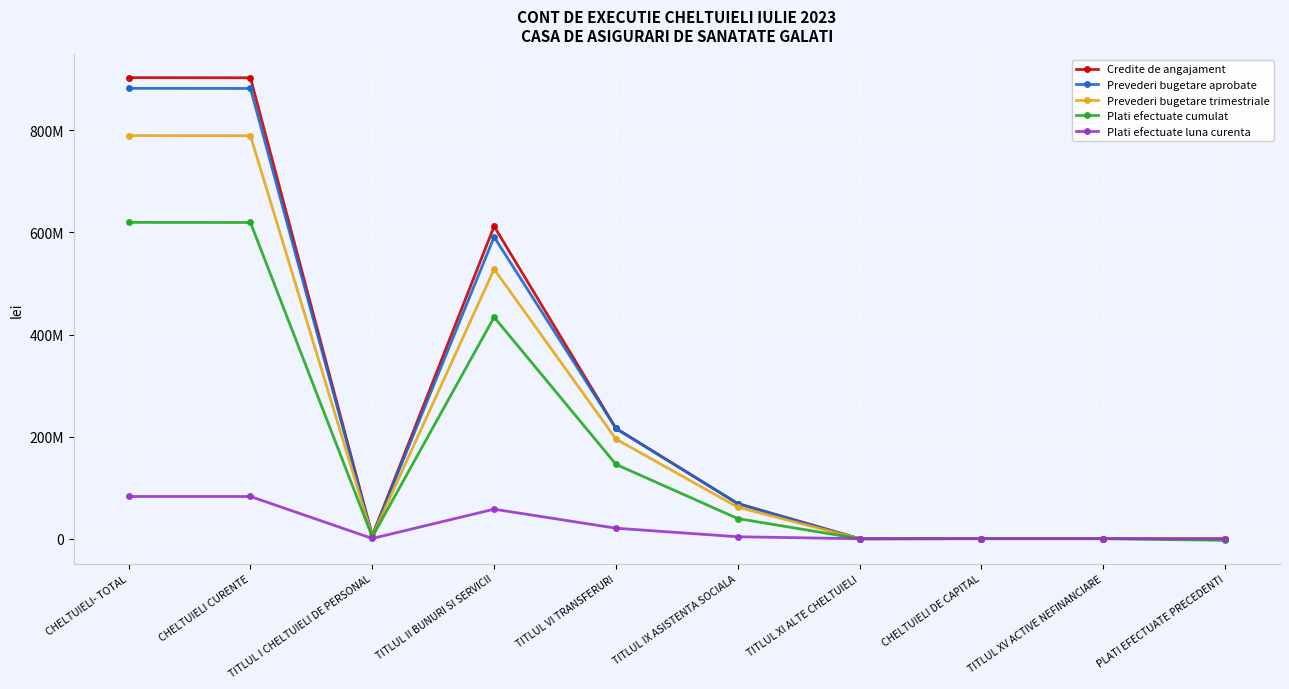

Is this an area chart (filled region under the line)?

No